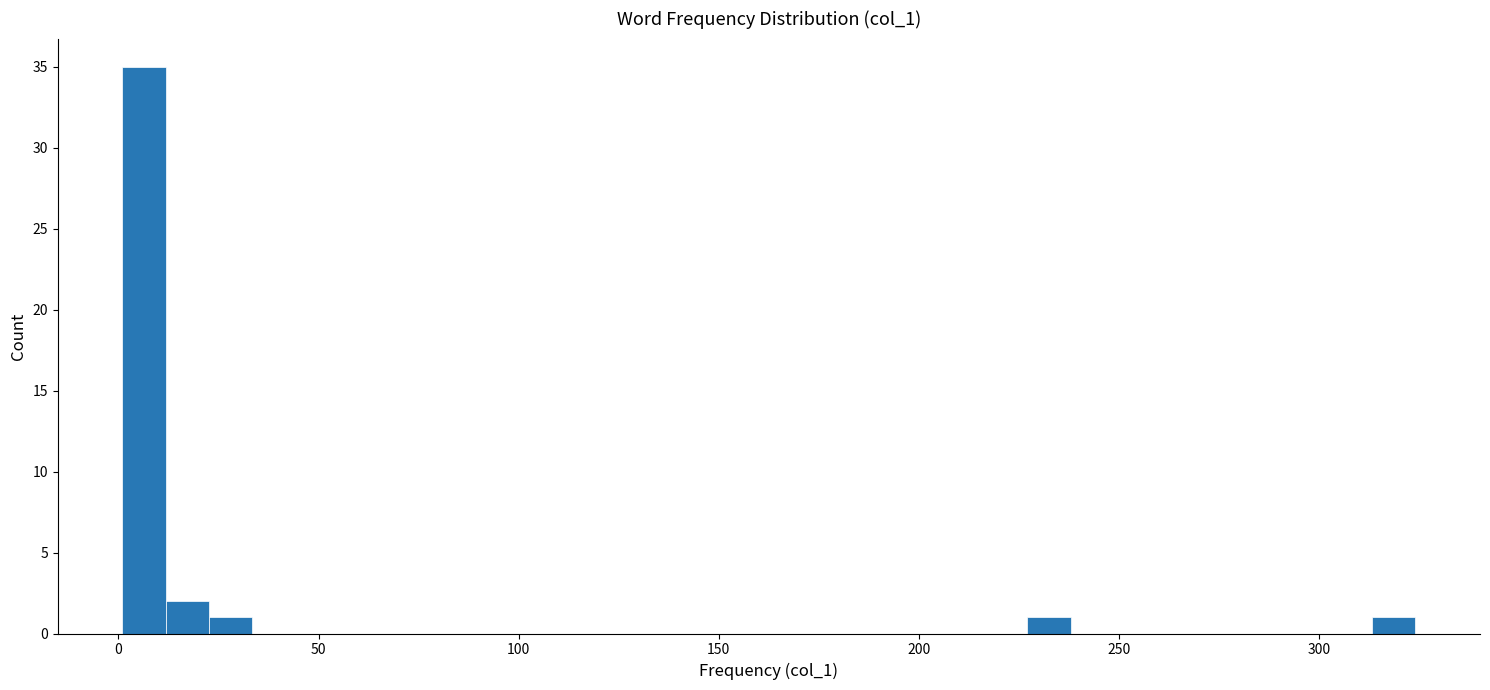

Read against the x-axis, roughly where is the centre of the tallest bar?

5